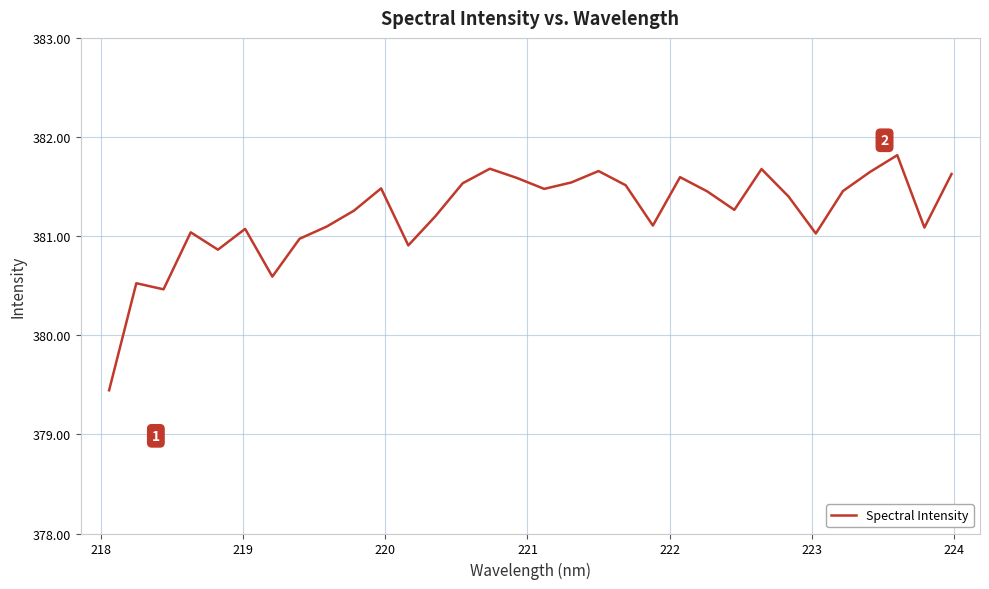

What is the difference between the maximum and minimum values?

2.4